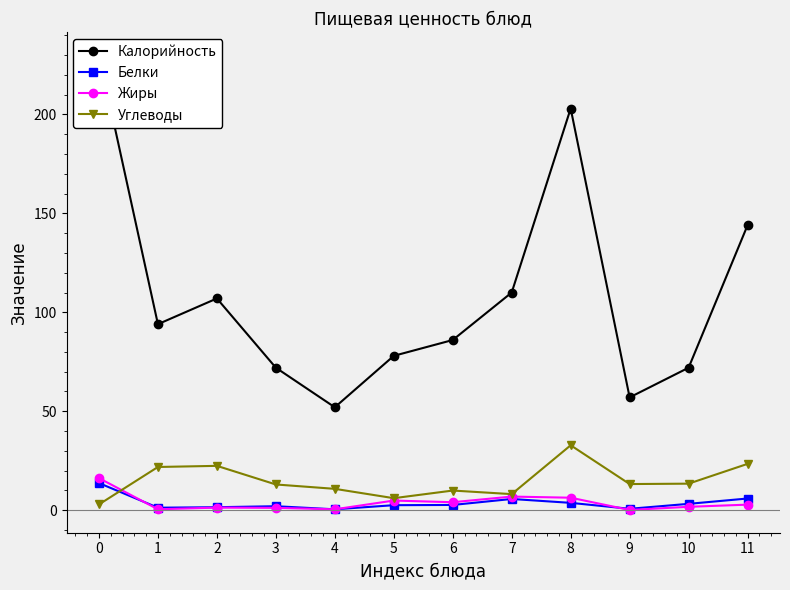

Read the Жиры value at 9.

0.1